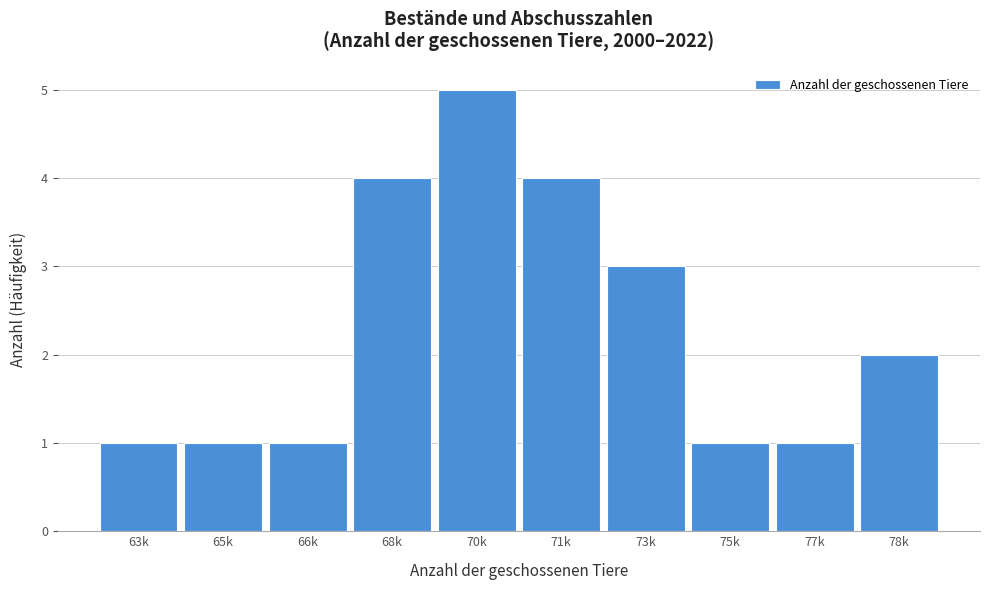

Reading left to right, transcribe all the data shown in this chart.

1	1	1	4	5	4	3	1	1	2